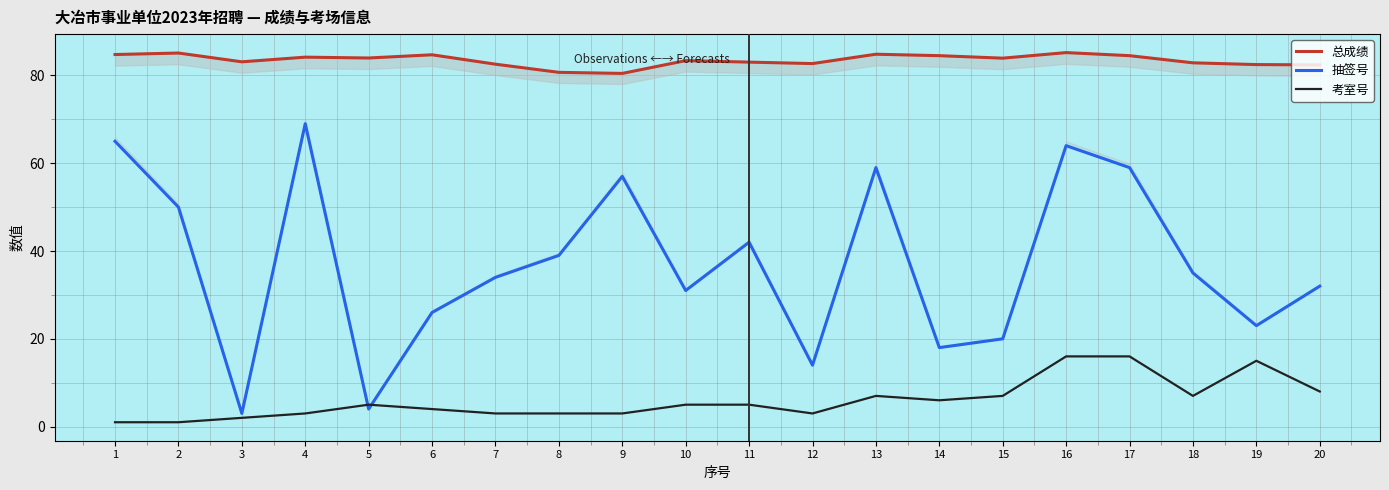

How many values in the 考室号 series are below 5?

9